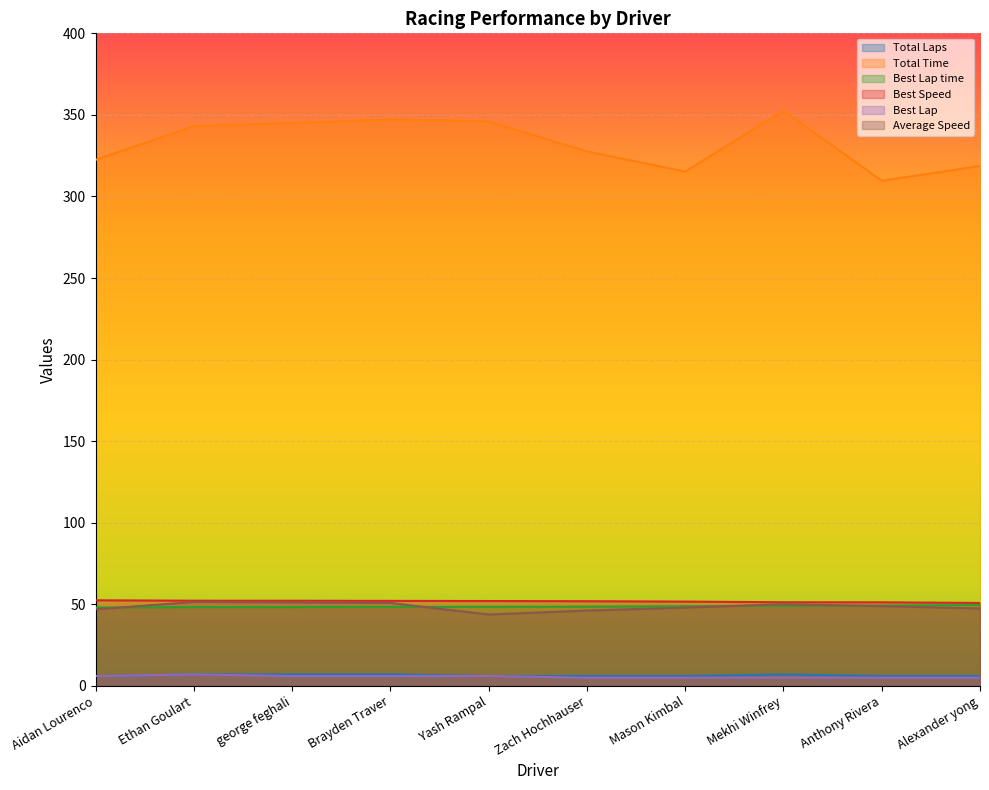

At which category is the sum across all series the highest?

Mekhi Winfrey